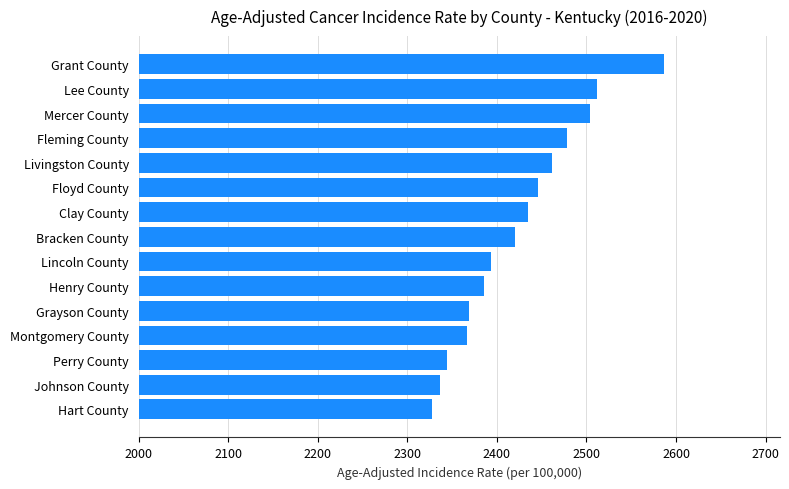

Approximately how many times larger is the value at Grant County compared to Perry County?

1.1